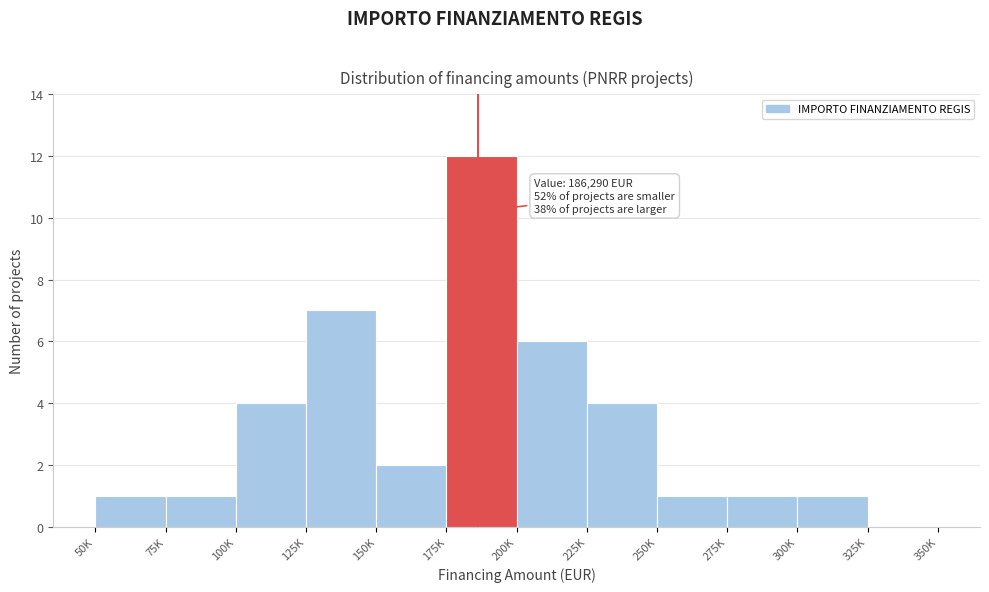

Reading left to right, extract all data points from this chart.

50K=1	75K=1	100K=4	125K=7	150K=2	175K=12	200K=6	225K=4	250K=1	275K=1	300K=1	325K=0